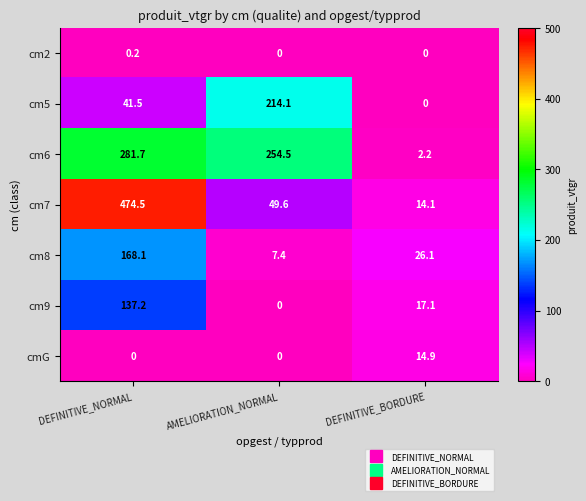

What is the total value across all series at DEFINITIVE_NORMAL?

1103.2